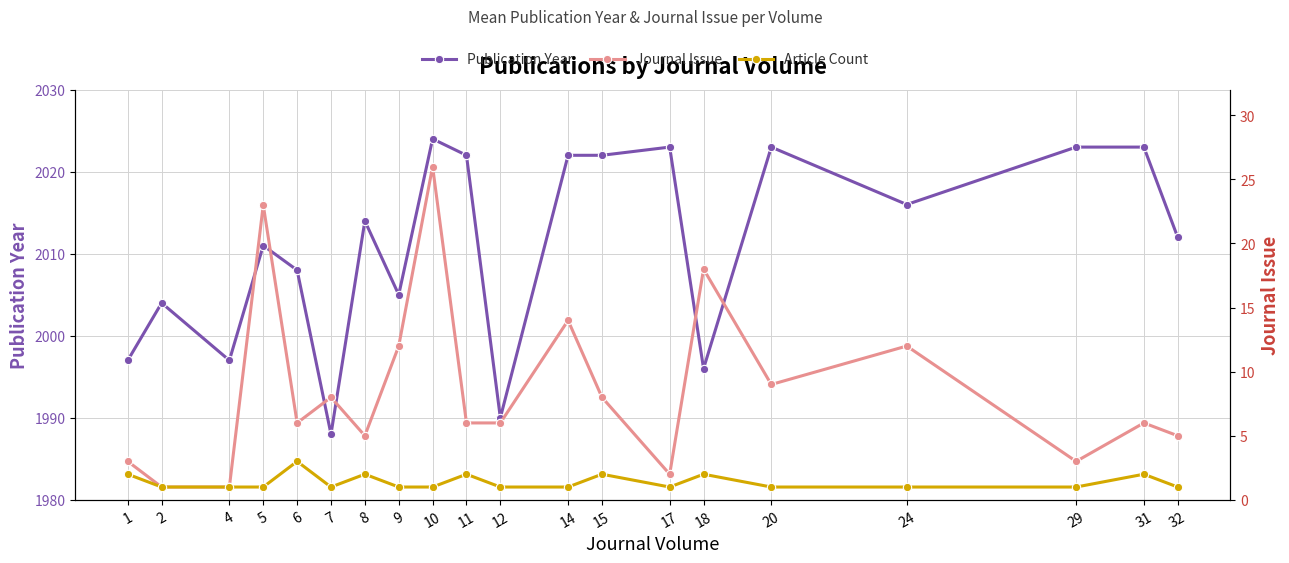

How many interior local peaks does the Article Count series have?

6